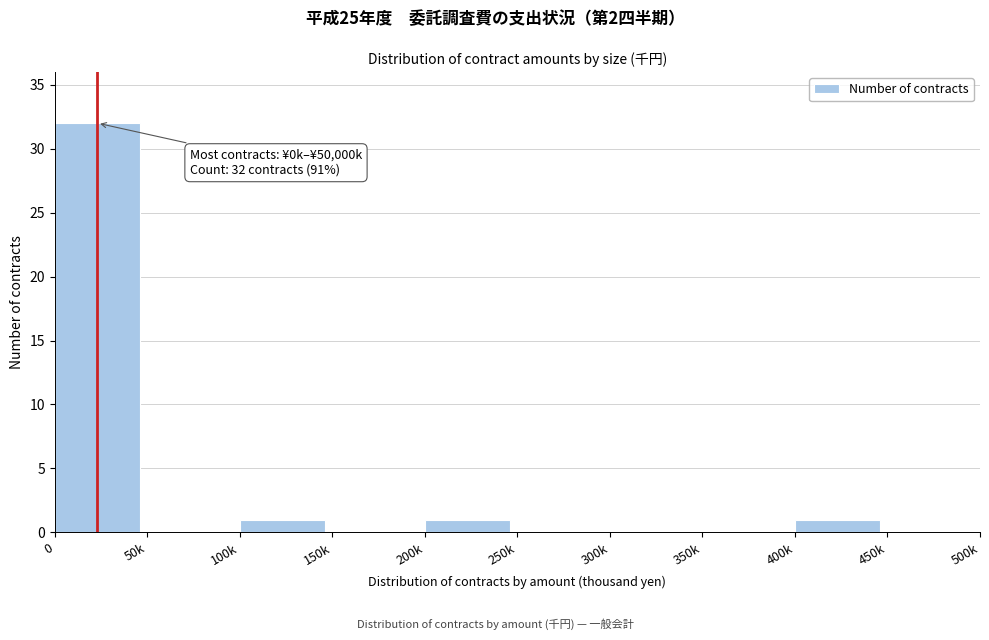

Reading left to right, list all the values displayed in this chart.

0=32	50k=0	100k=1	150k=0	200k=1	250k=0	300k=0	350k=0	400k=1	450k=0